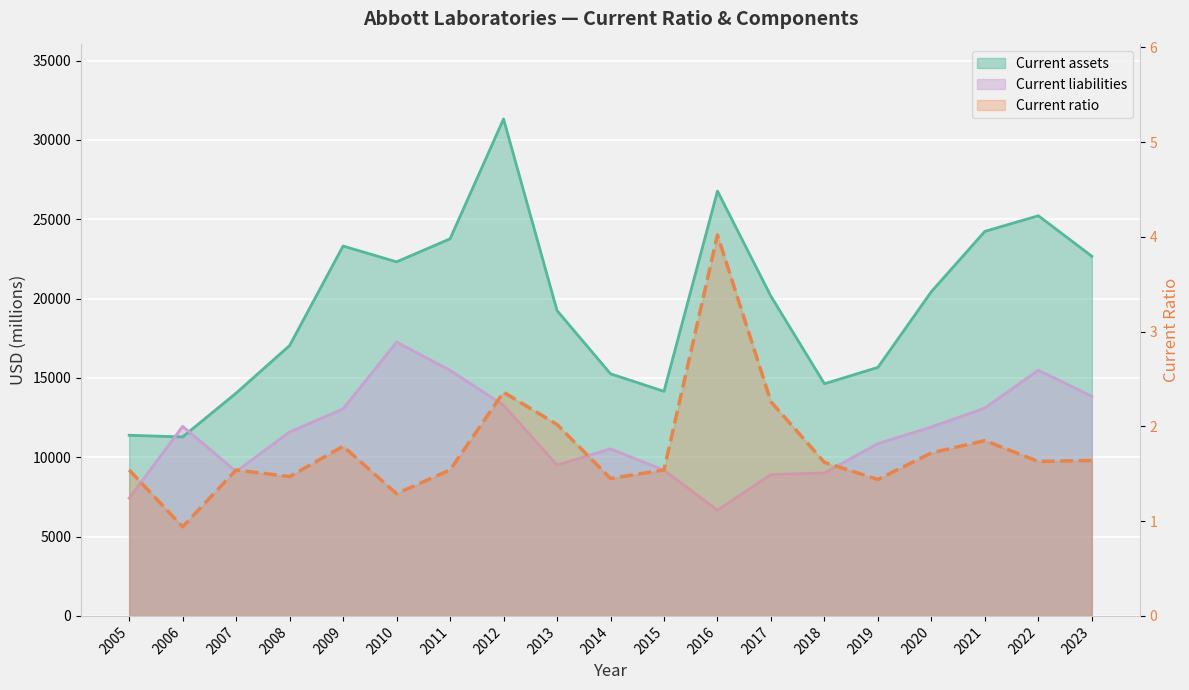

True or false: the data shows 3.0 at 2017.

False